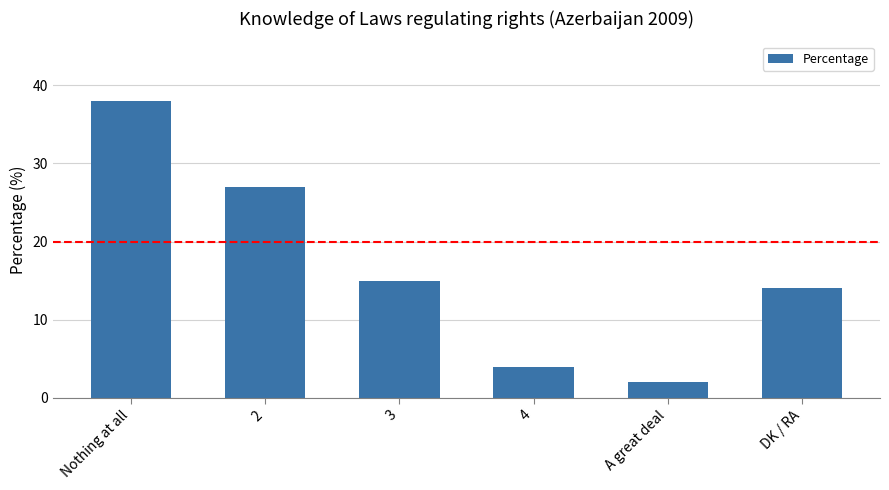

Does the chart contain stacked bars?

No